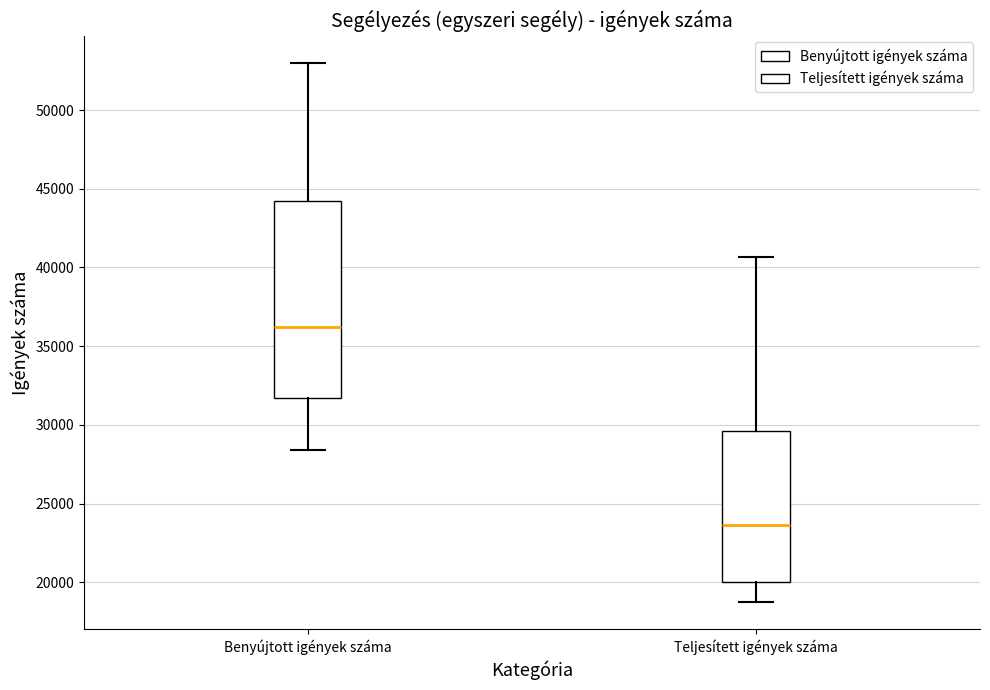

Reading left to right, transcribe this box plot: for each box, give where its median line is, the range the box spans, and where its two whiskers end, as read against the y-axis. The values are not printed on the chart, so give them approximately, as read against the axis.

Benyújtott igények száma: median 36000, box 31500 to 44000, whiskers 28500 to 53000
Teljesített igények száma: median 23500, box 20000 to 29500, whiskers 18500 to 40500